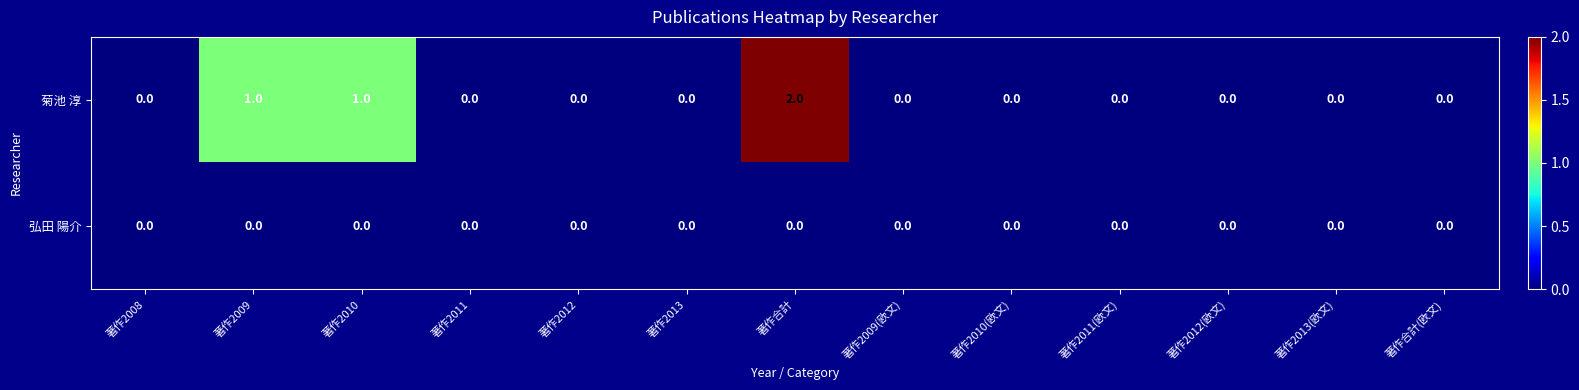

What is the maximum value shown in the chart?

2